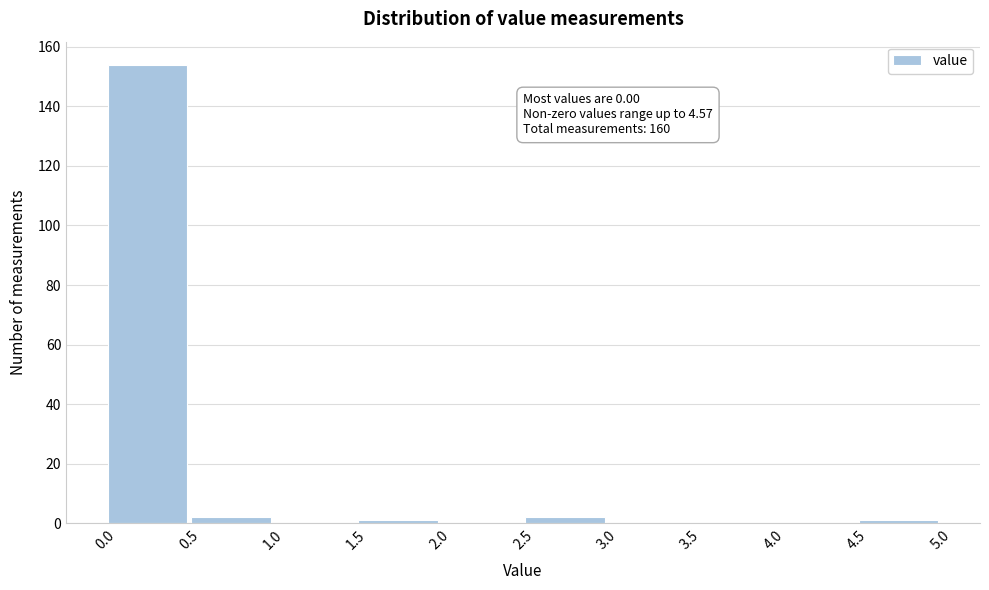

Over which range of the x-axis is the bar tallest?

0.0 to 0.5